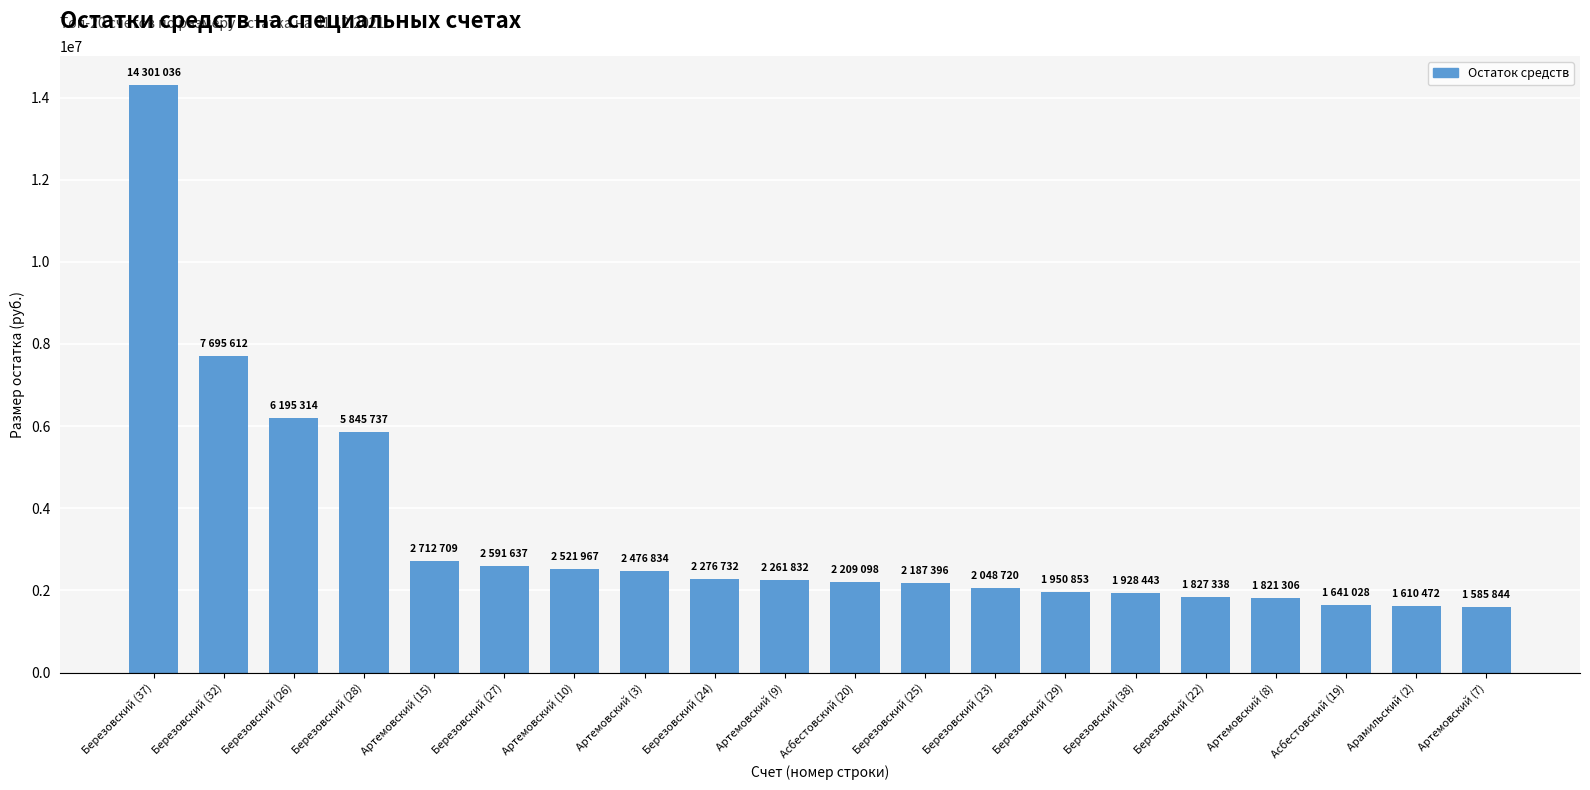

What is the difference between the second highest and second lowest values?

6085140.1